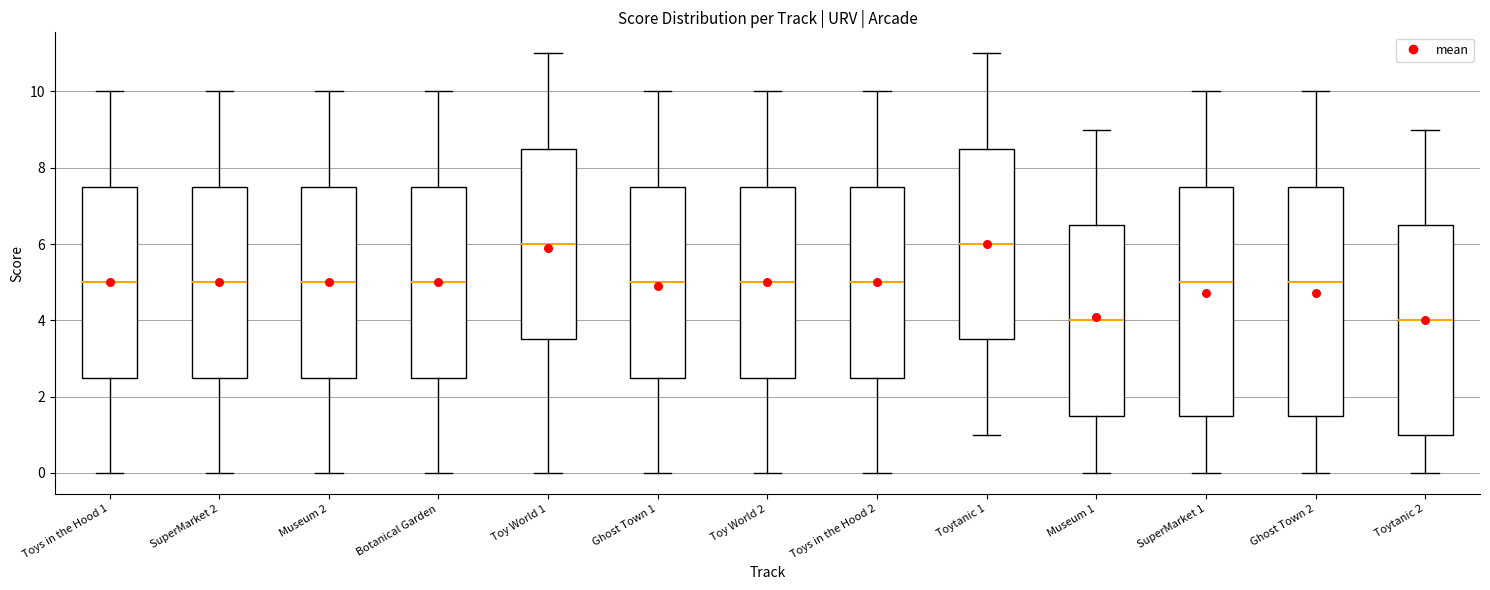

Reading left to right, transcribe this box plot: for each box, give where its median line is, the range the box spans, and where its two whiskers end, as read against the y-axis. The values are not printed on the chart, so give them approximately, as read against the axis.

Toys in the Hood 1: median 5.0, box 2.6 to 7.6, whiskers 0.0 to 10.0
SuperMarket 2: median 5.0, box 2.6 to 7.6, whiskers 0.0 to 10.0
Museum 2: median 5.0, box 2.6 to 7.6, whiskers 0.0 to 10.0
Botanical Garden: median 5.0, box 2.6 to 7.6, whiskers 0.0 to 10.0
Toy World 1: median 6.0, box 3.6 to 8.6, whiskers 0.0 to 11.0
Ghost Town 1: median 5.0, box 2.6 to 7.6, whiskers 0.0 to 10.0
Toy World 2: median 5.0, box 2.6 to 7.6, whiskers 0.0 to 10.0
Toys in the Hood 2: median 5.0, box 2.6 to 7.6, whiskers 0.0 to 10.0
Toytanic 1: median 6.0, box 3.6 to 8.6, whiskers 1.0 to 11.0
Museum 1: median 4.0, box 1.6 to 6.6, whiskers 0.0 to 9.0
SuperMarket 1: median 5.0, box 1.6 to 7.6, whiskers 0.0 to 10.0
Ghost Town 2: median 5.0, box 1.6 to 7.6, whiskers 0.0 to 10.0
Toytanic 2: median 4.0, box 1.0 to 6.6, whiskers 0.0 to 9.0